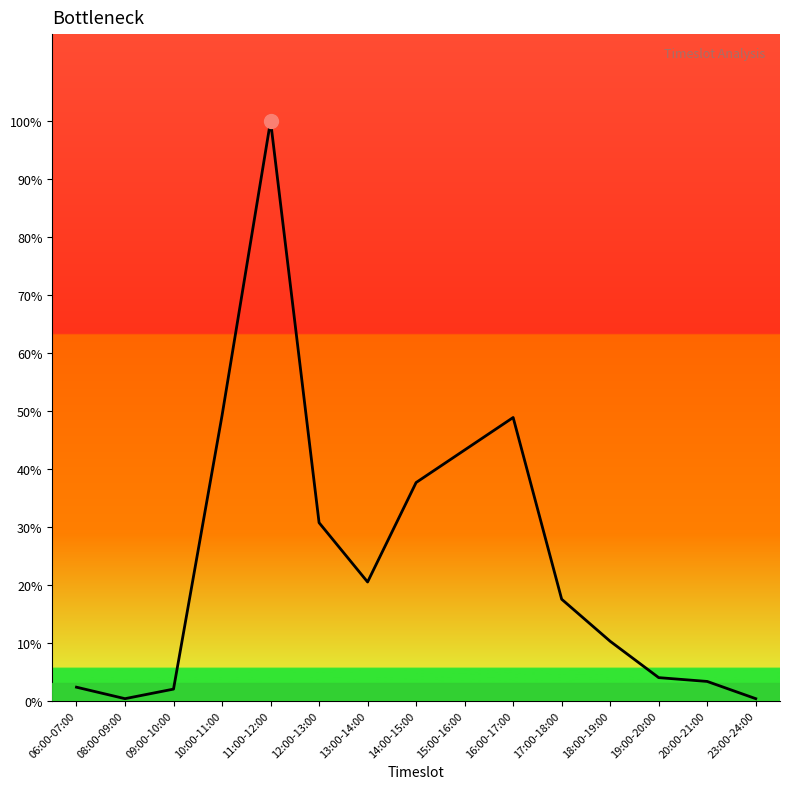

Does the chart have visible grid lines?

No